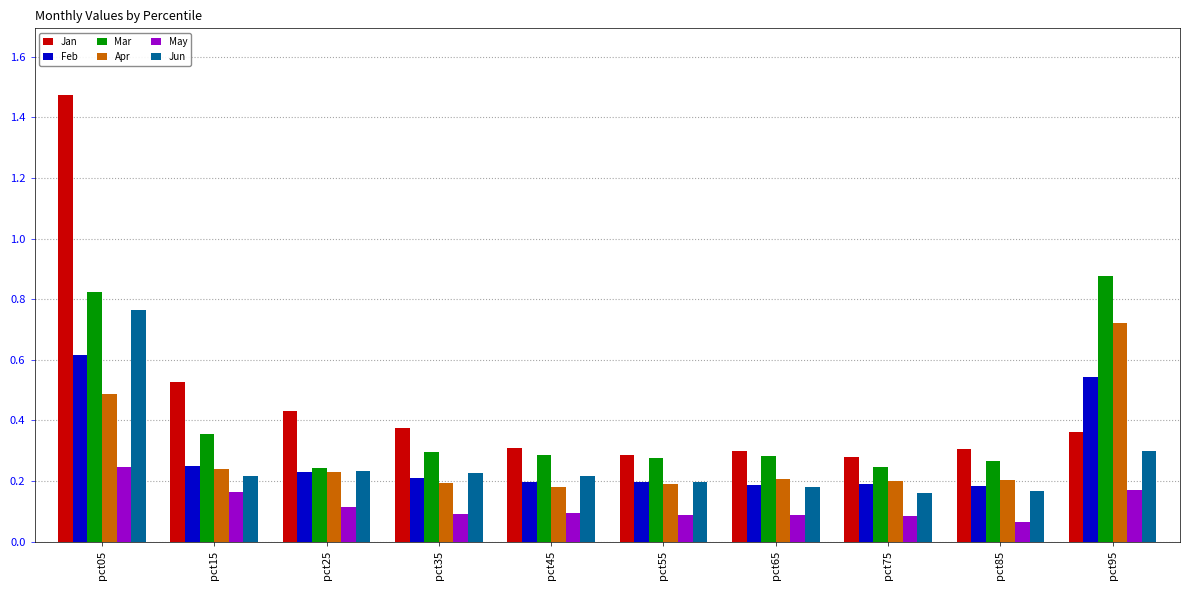

What is the difference between the maximum and minimum values in the Jun series?

0.6